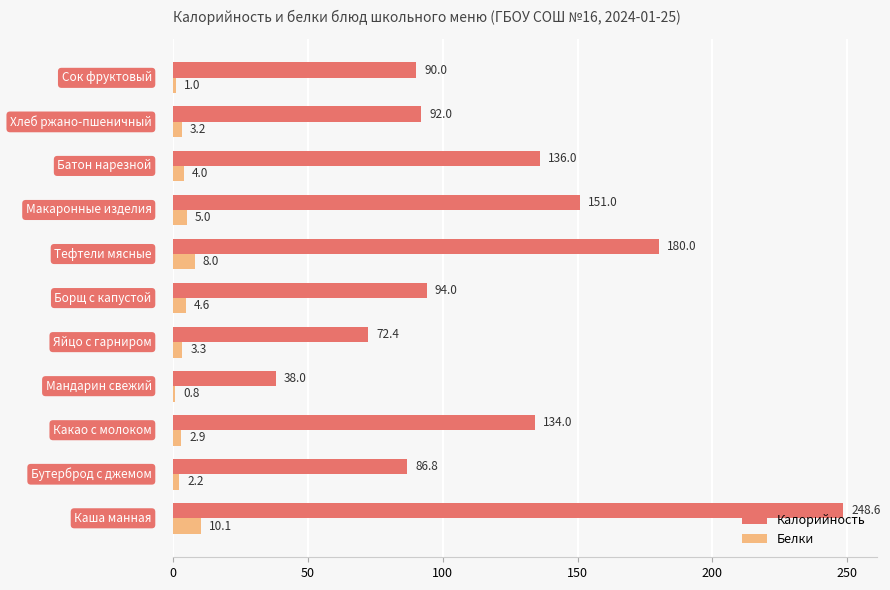

What is the maximum value for Калорийность?

248.6